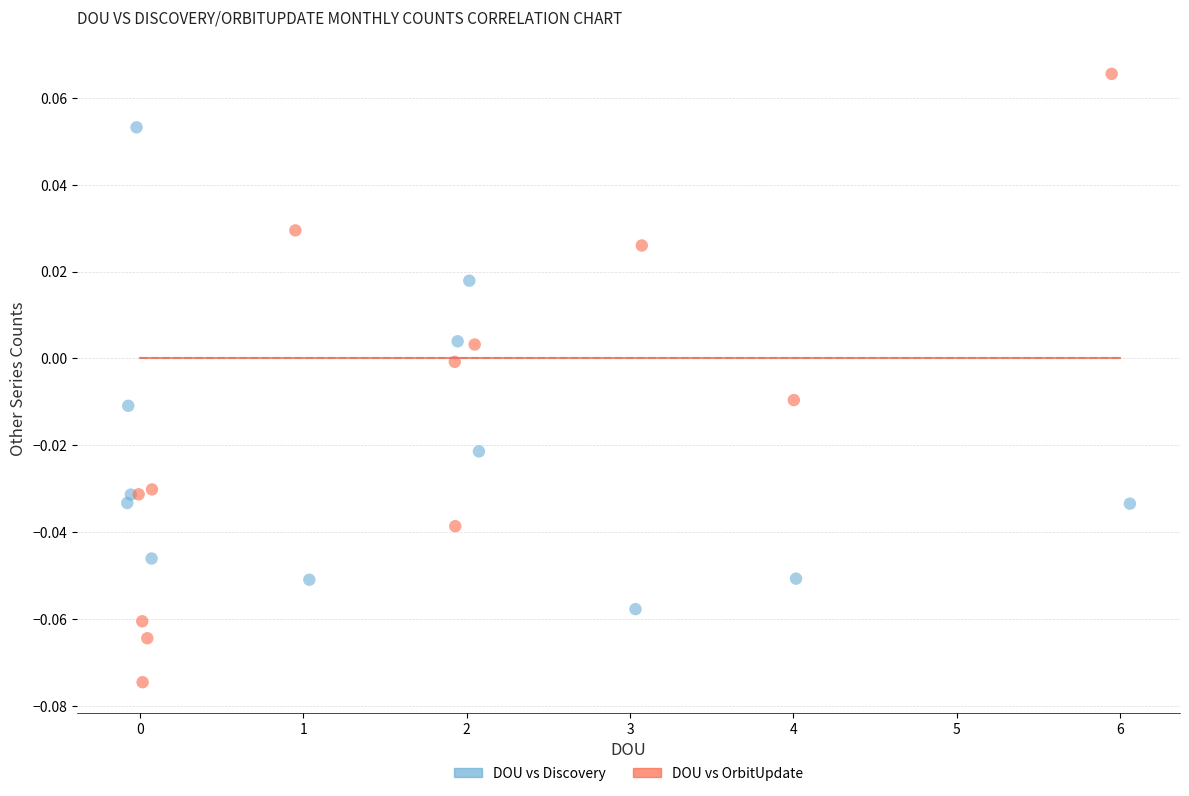

Which series contains the highest Y value?

DOU vs OrbitUpdate